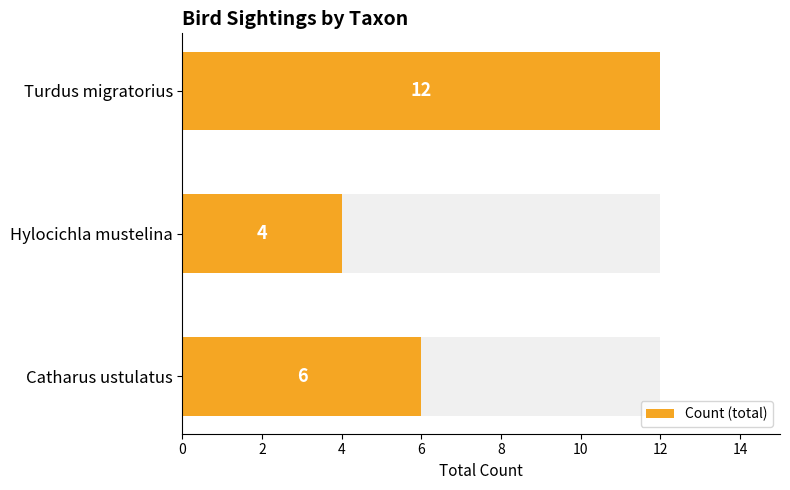

Are the bars grouped side by side (vs. stacked)?

No